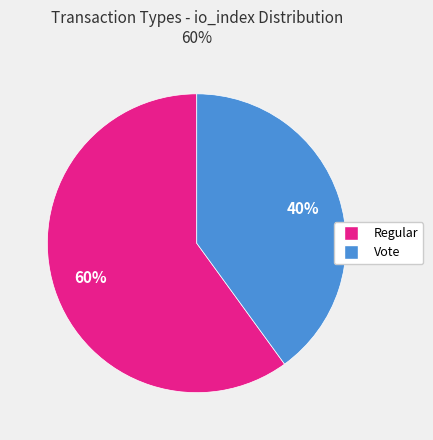

The Vote slice represents 46% of the pie. True or false?

False